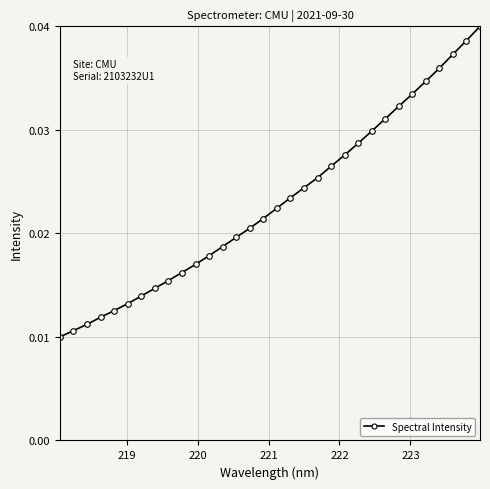

How many values are between 0 and 1?

32